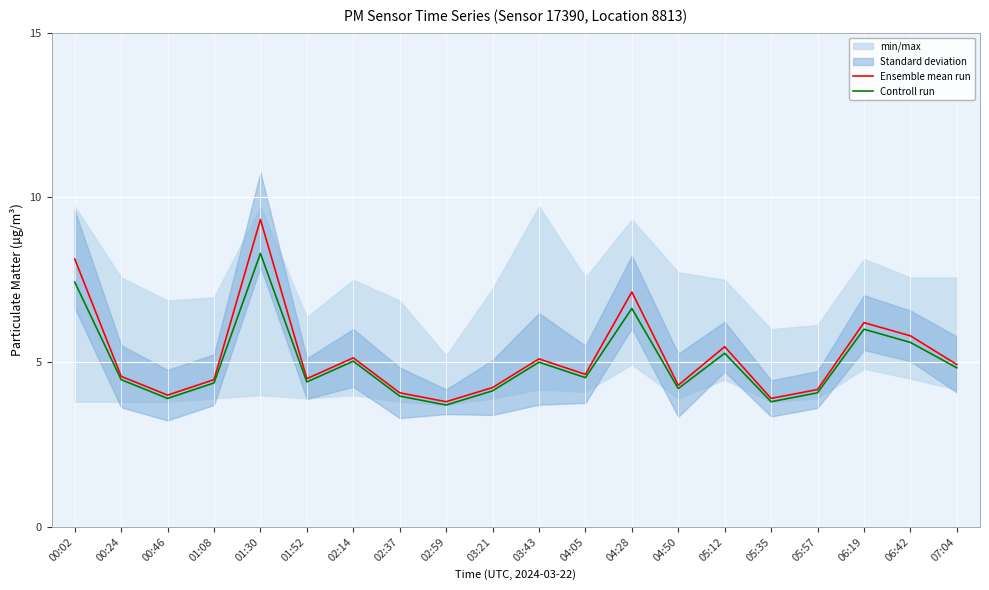

At which category is the sum across all series the highest?

01:30